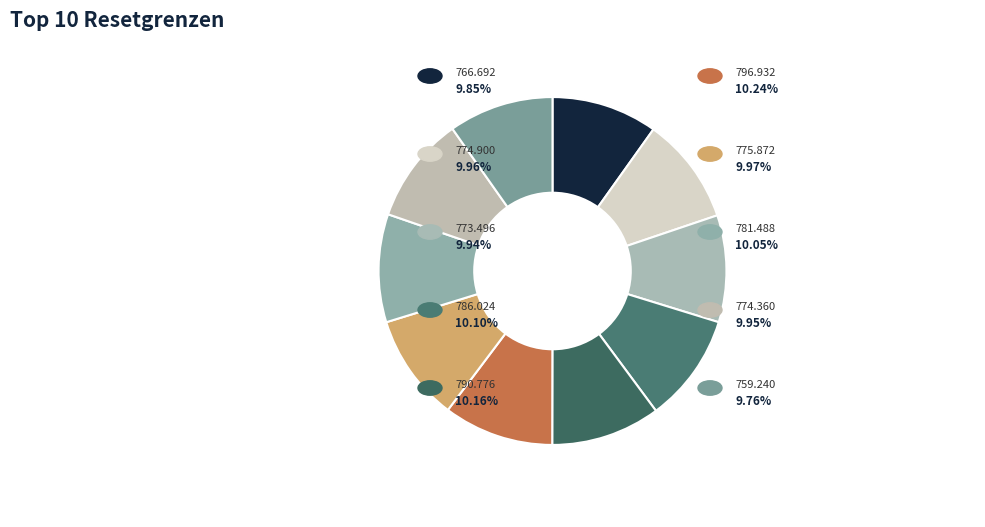

Count the number of slices in the pie.

10